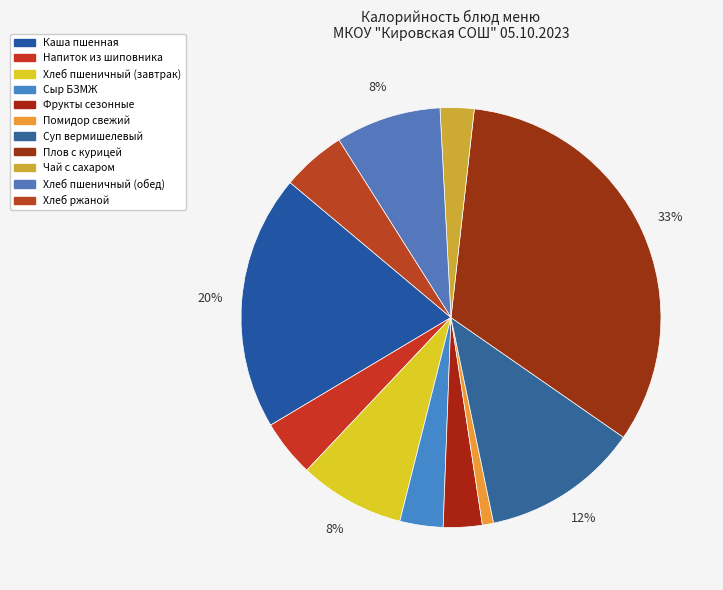

The Хлеб пшеничный (завтрак) slice represents 8% of the pie. True or false?

True